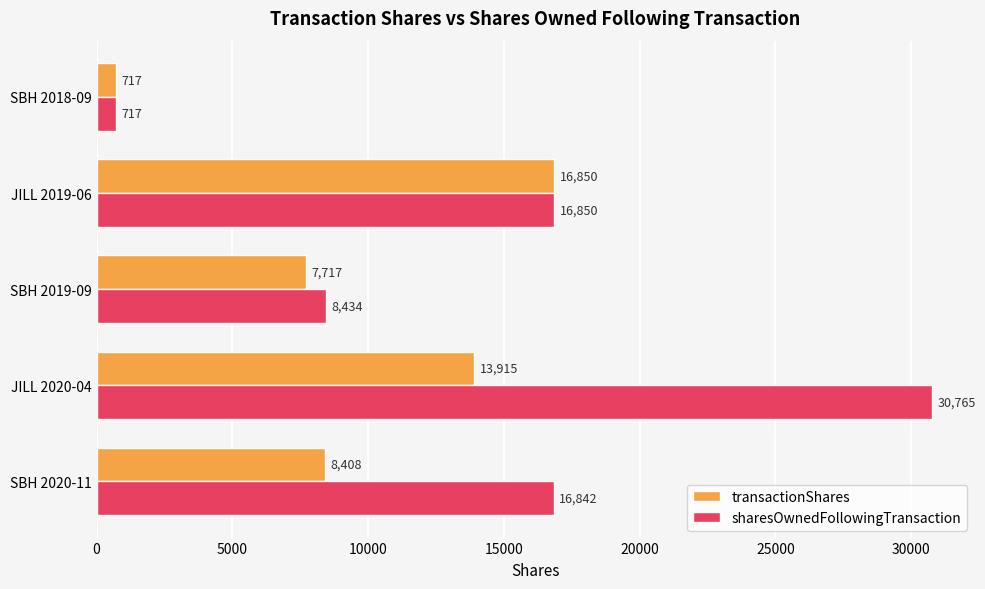

What is the sum of the transactionShares values at JILL 2020-04 and SBH 2018-09?

14632